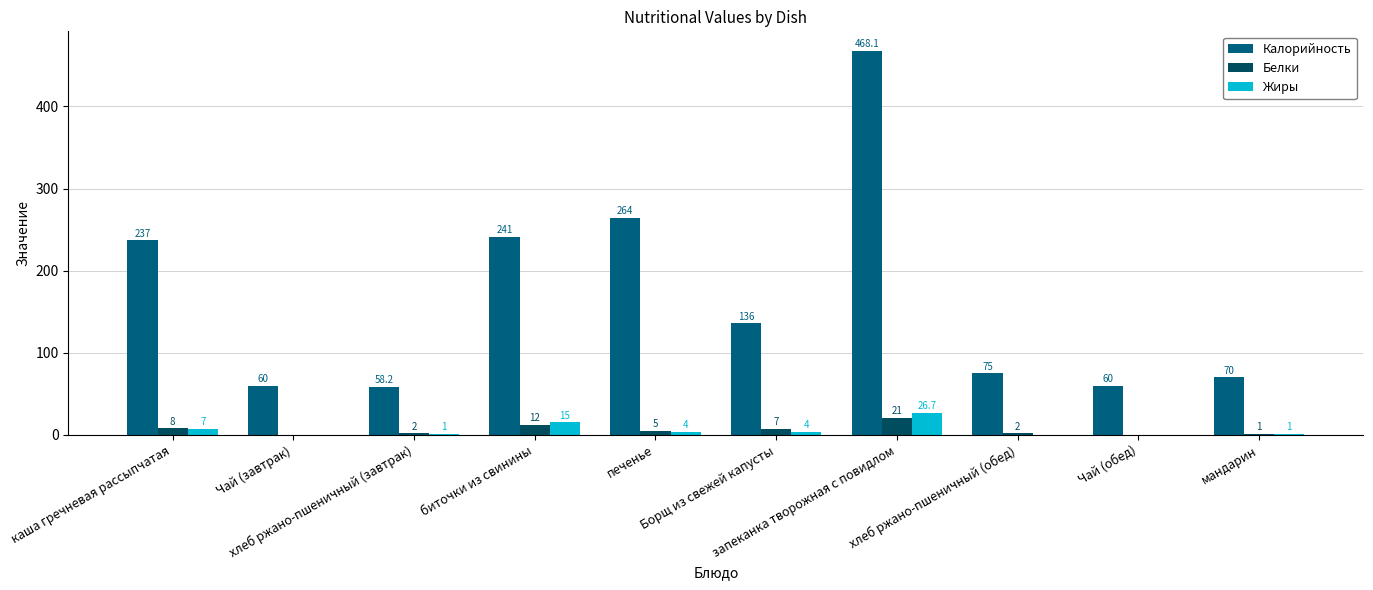

How many categories are shown in the chart?

10